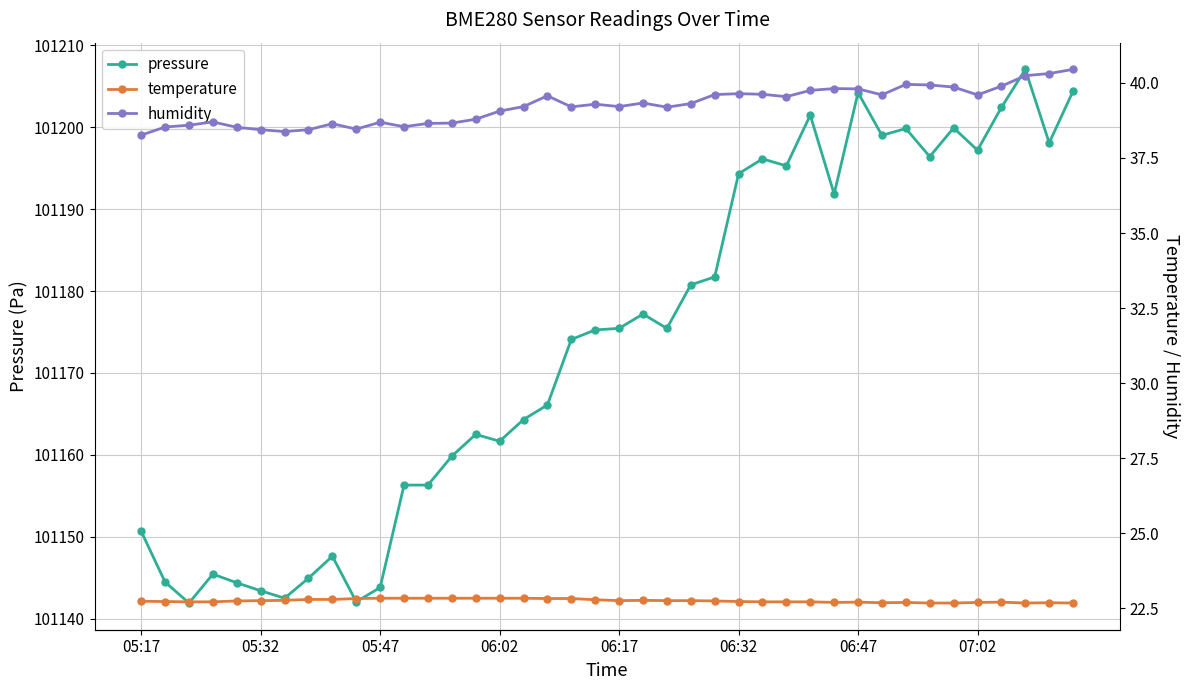

Count the temperature values in the range 22 to 23.

40